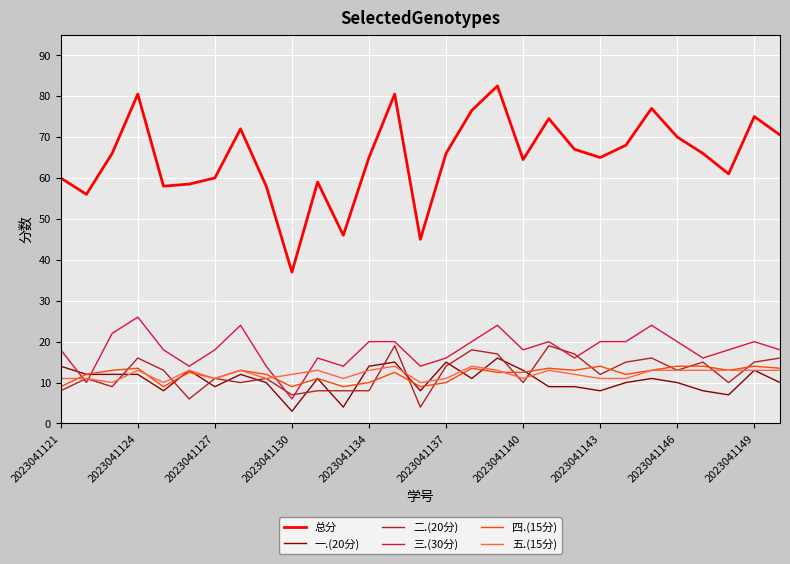

Which series has the largest total across all categories?

总分